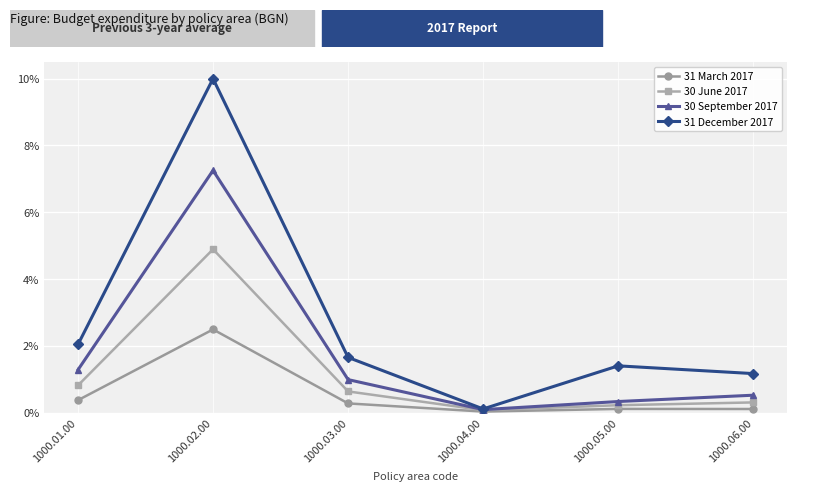

At which category is the sum across all series the highest?

1000.02.00